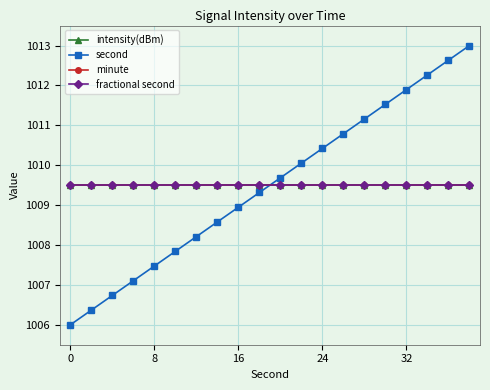

Is this an area chart (filled region under the line)?

No